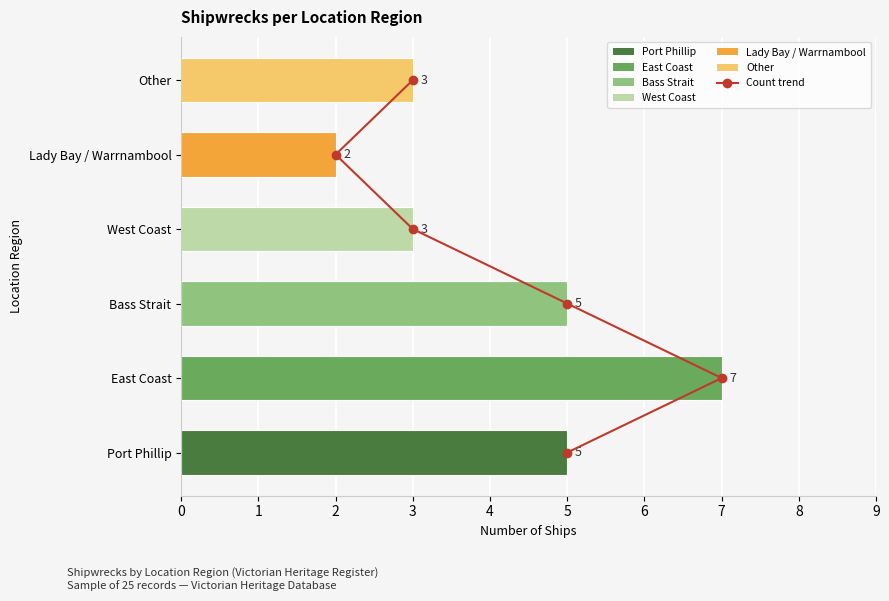

Reading left to right, what are all the values shown in this chart?

5	7	5	3	2	3